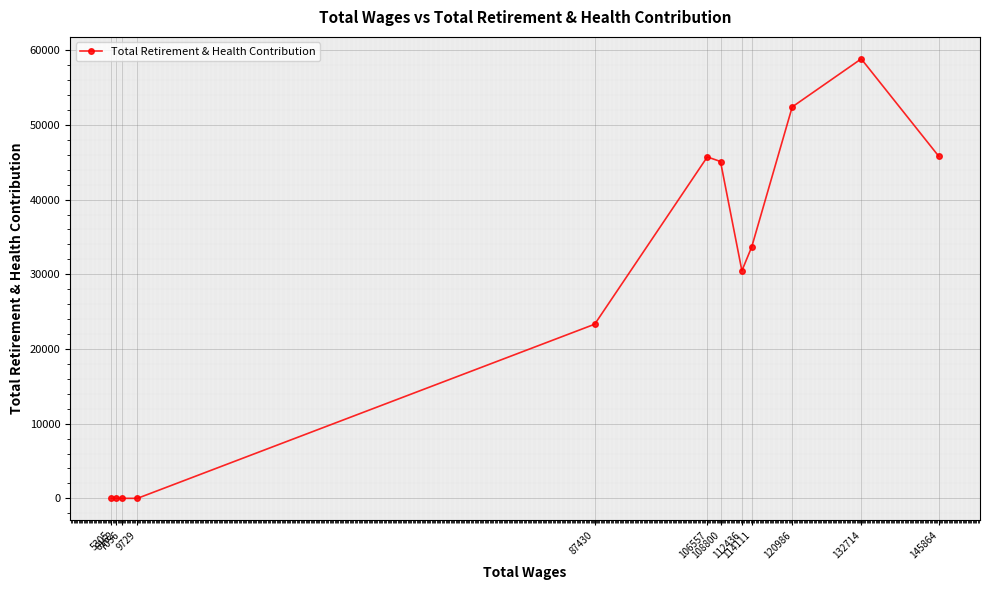

How many lines are shown in the chart?

1